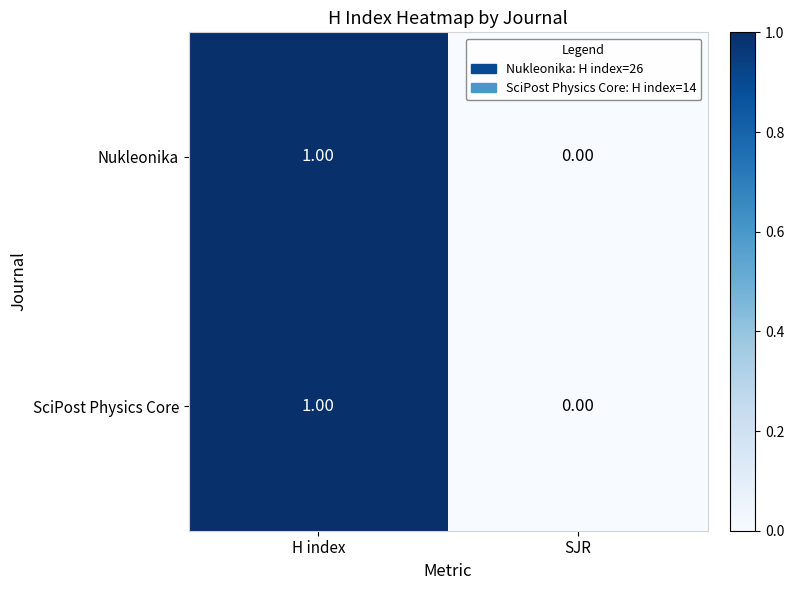

Which category has the highest value in the Nukleonika series?

H index